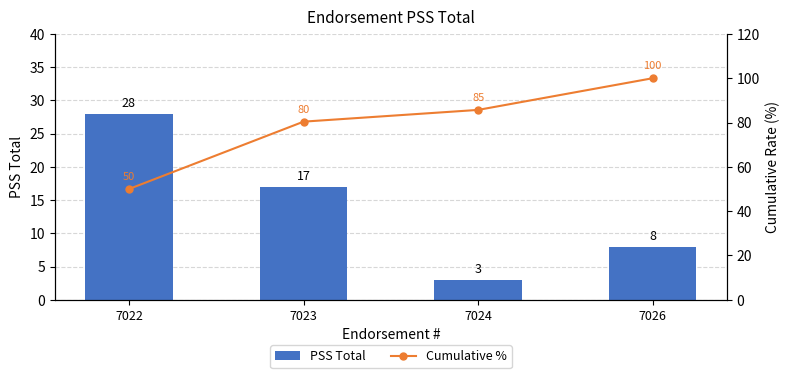

Which series changed the most between 7023 and 7026?

Cumulative %